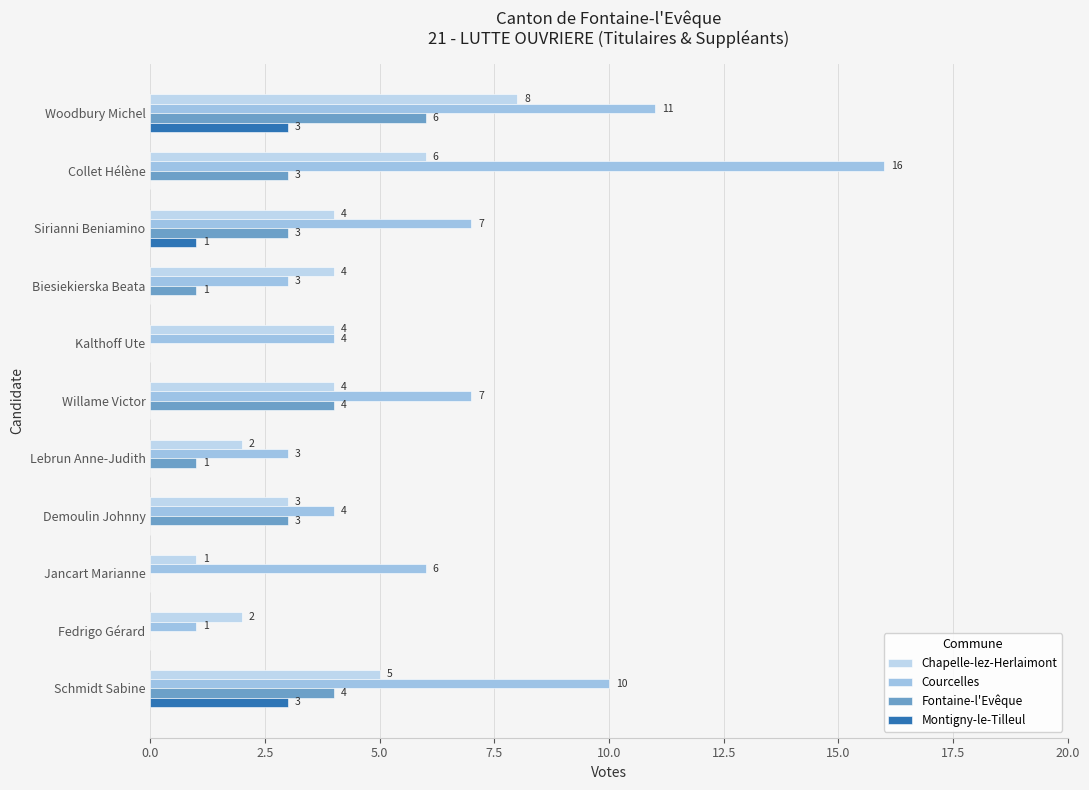

What are all the series names shown in the legend?

Chapelle-lez-Herlaimont, Courcelles, Fontaine-l'Evêque, Montigny-le-Tilleul